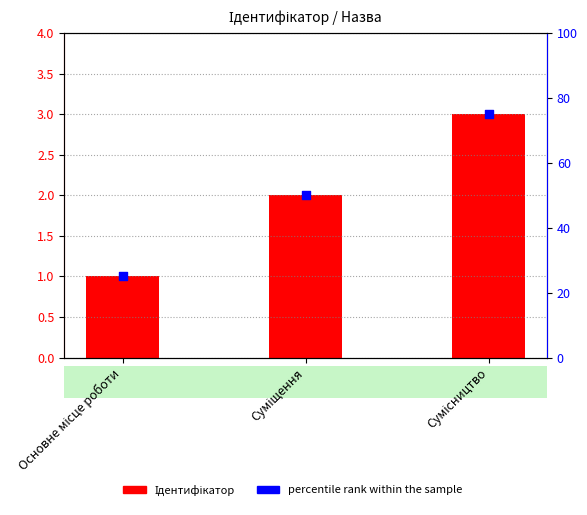

At which category is the sum across all series the highest?

Сумісництво